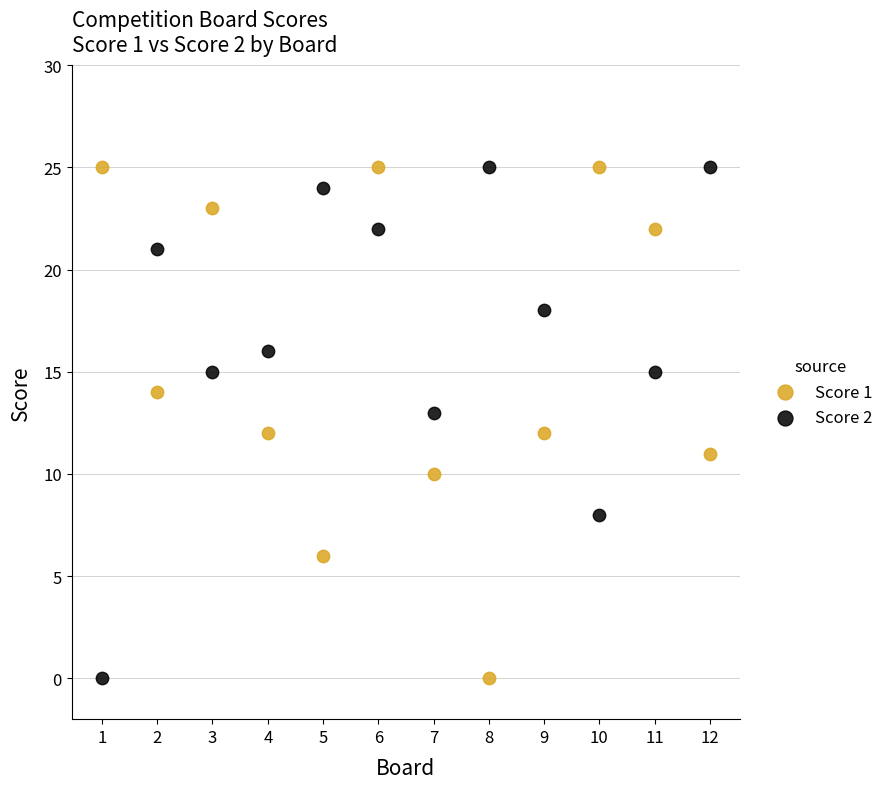

Across all data points, what is the range of Y values (max minus min)?

25